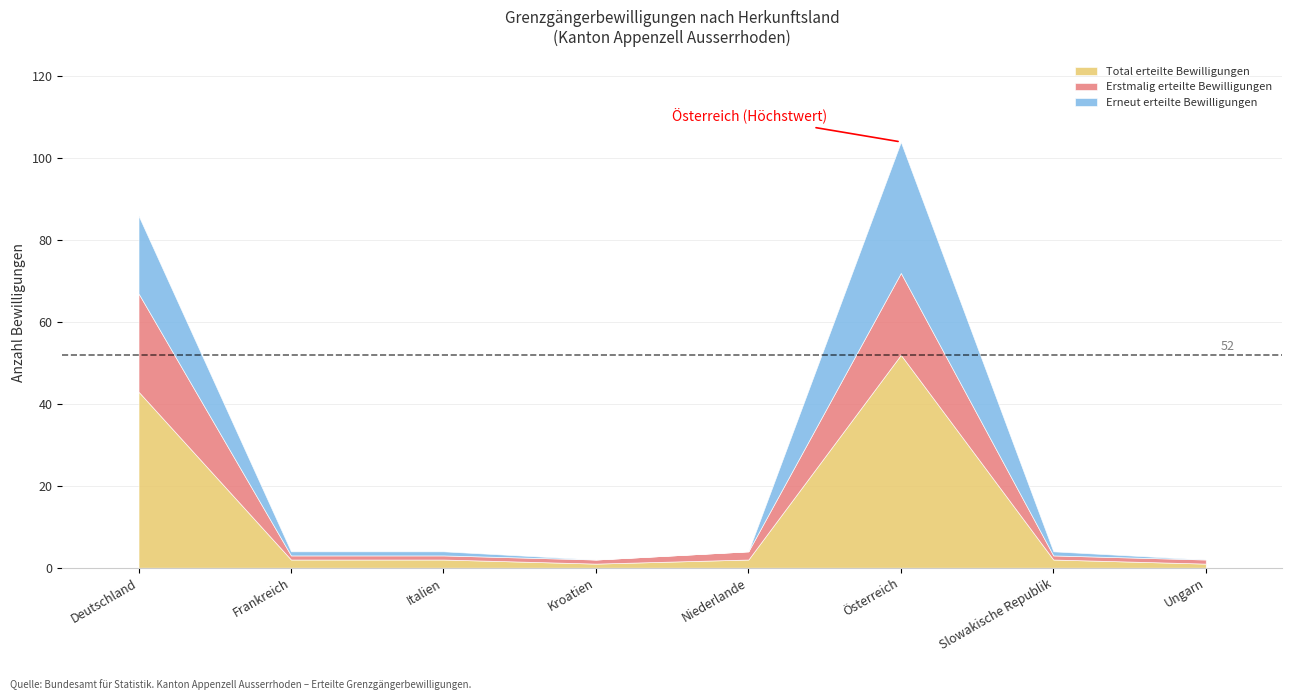

At which category is the sum across all series the highest?

Österreich